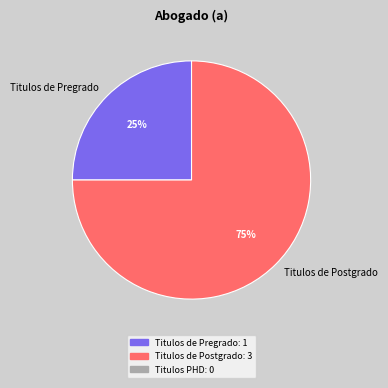

What is the smallest slice in the pie chart?

Titulos de Pregrado